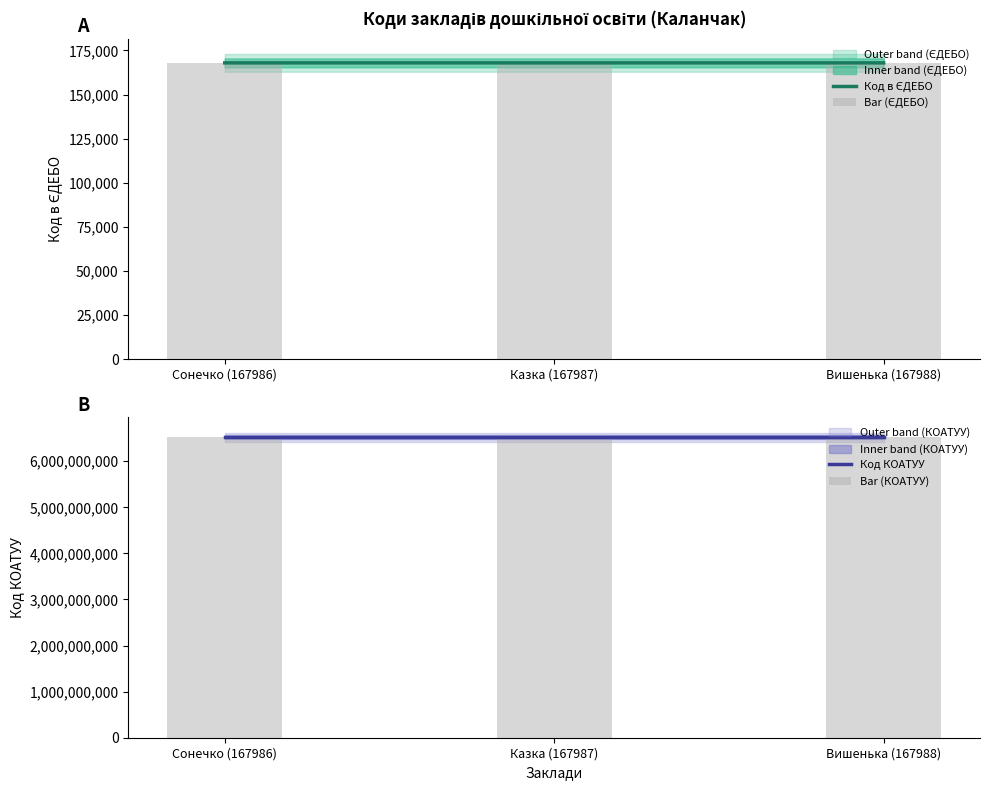

Which category has the highest value in the Код в ЄДЕБО series?

Вишенька (167988)